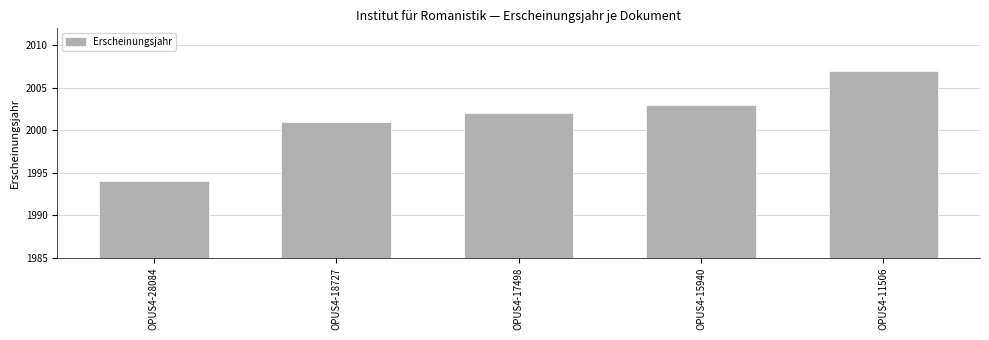

What is the value of the 1st bar from the left?

1994